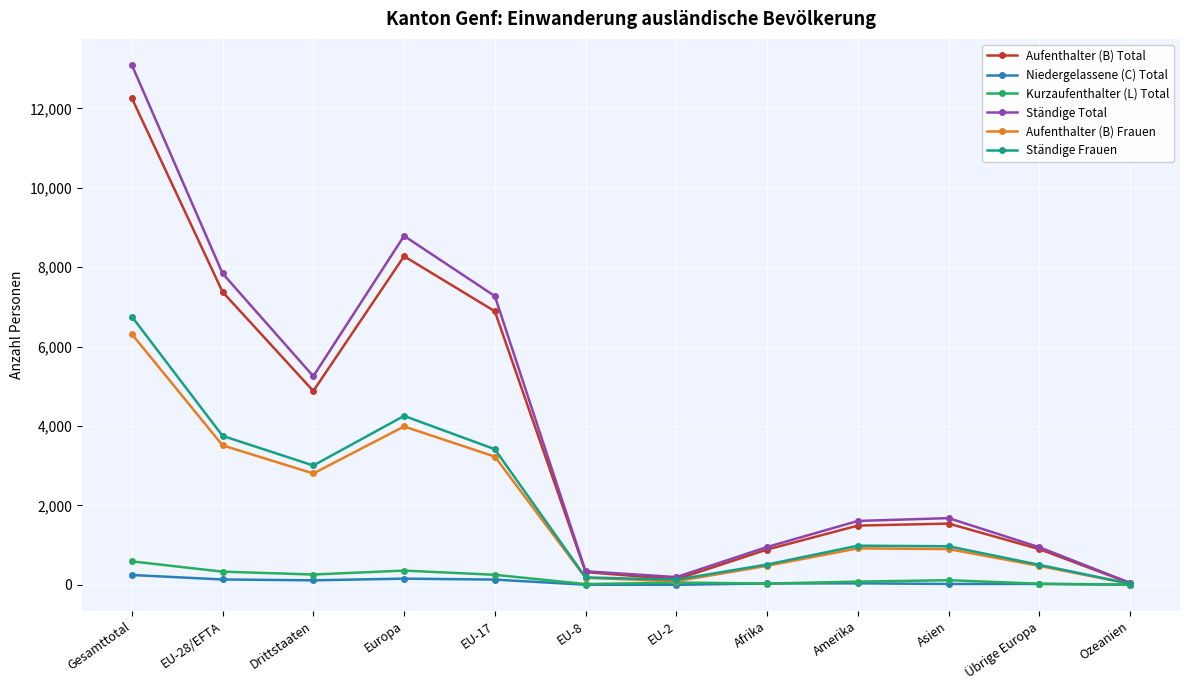

What is the spread (max minus min) of values at Gesamttotal?

12848